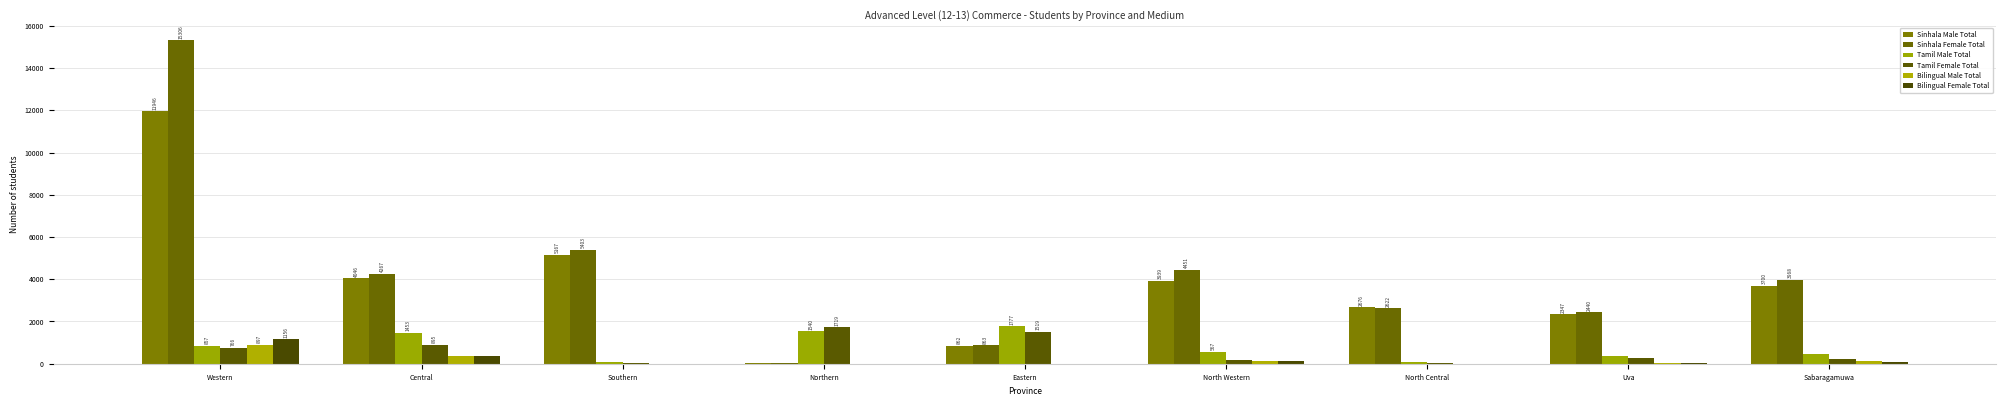

Reading right to left, extract all data points from this chart.

Sinhala Male Total: 3700	2347	2676	3939	862	19	5167	4046	11946
Sinhala Female Total: 3968	2440	2622	4451	863	26	5403	4267	15306
Tamil Male Total: 469	359	88	567	1777	1540	98	1453	857
Tamil Female Total: 203	250	51	198	1519	1719	41	895	766
Bilingual Male Total: 108	57	2	127	1	9	0	370	897
Bilingual Female Total: 96	44	2	114	1	6	8	347	1156